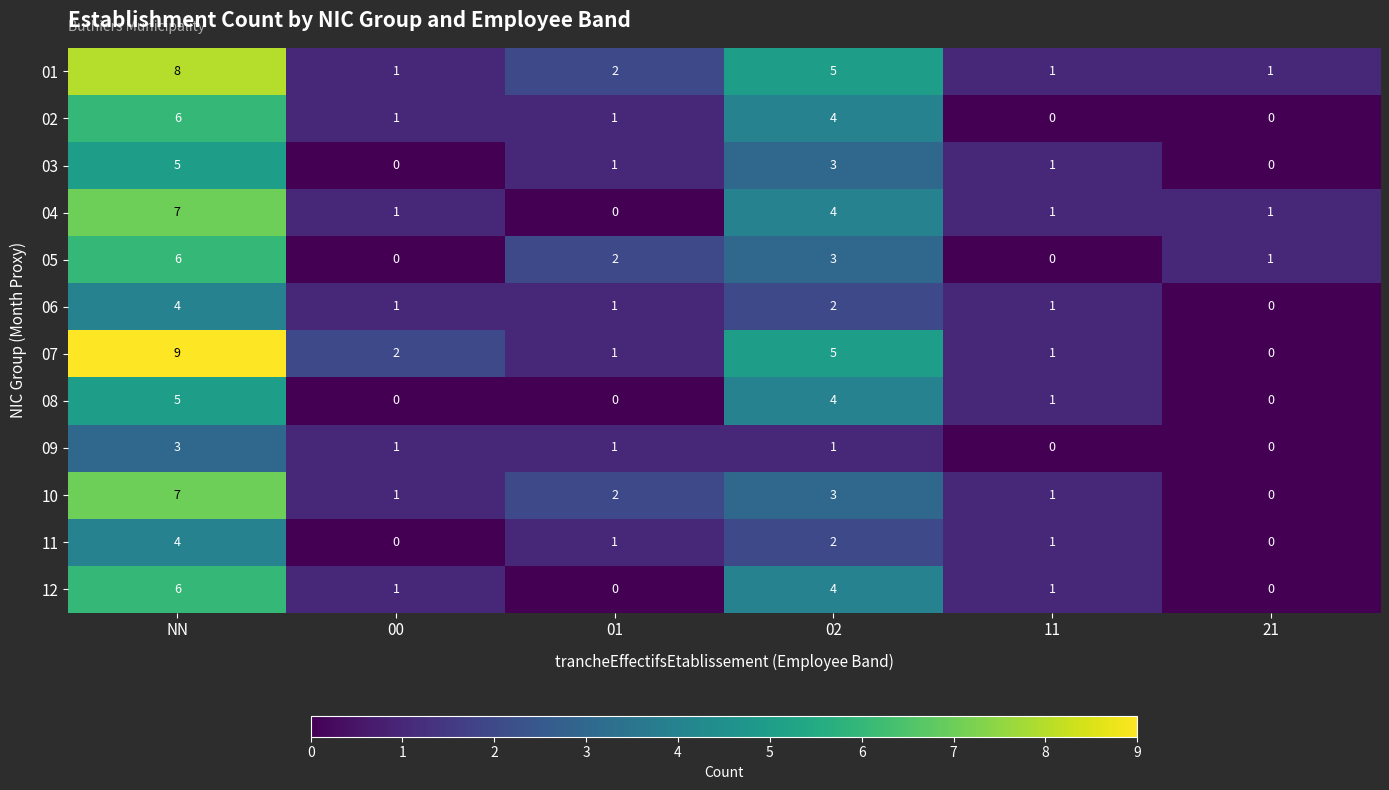

At how many categories does at least one series exceed 3?

2